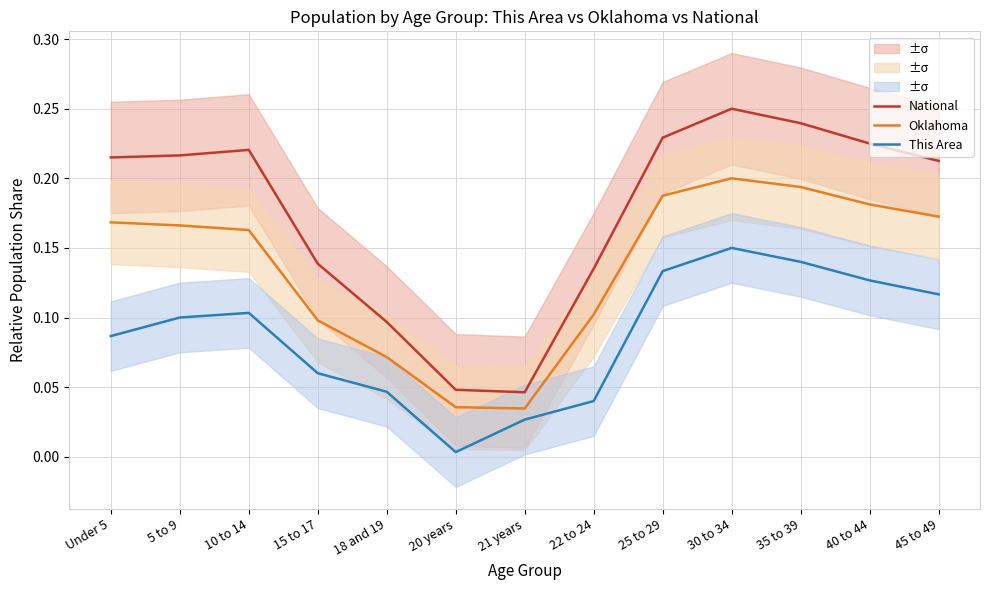

Reading left to right, what are all the values shown in this chart?

National: Under 5=0.2	5 to 9=0.2	10 to 14=0.2	15 to 17=0.1	18 and 19=0.1	20 years=0.0	21 years=0.0	22 to 24=0.1	25 to 29=0.2	30 to 34=0.2	35 to 39=0.2	40 to 44=0.2	45 to 49=0.2
Oklahoma: Under 5=0.2	5 to 9=0.2	10 to 14=0.2	15 to 17=0.1	18 and 19=0.1	20 years=0.0	21 years=0.0	22 to 24=0.1	25 to 29=0.2	30 to 34=0.2	35 to 39=0.2	40 to 44=0.2	45 to 49=0.2
This Area: Under 5=0.1	5 to 9=0.1	10 to 14=0.1	15 to 17=0.1	18 and 19=0.0	20 years=0.0	21 years=0.0	22 to 24=0.0	25 to 29=0.1	30 to 34=0.1	35 to 39=0.1	40 to 44=0.1	45 to 49=0.1